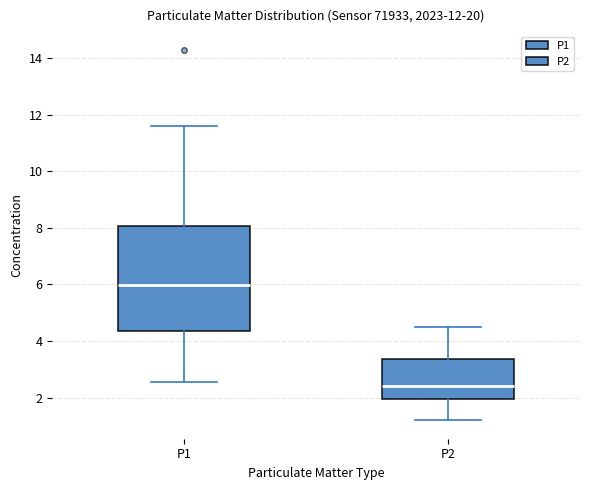

Reading left to right, read every box against the y-axis: the position of its median line, the range the box covers, and the ends of its whiskers. The values are not printed on the chart, so give them approximately, as read against the axis.

P1: median 6.0, box 4.4 to 8.0, whiskers 2.6 to 11.6
P2: median 2.4, box 2.0 to 3.4, whiskers 1.2 to 4.6